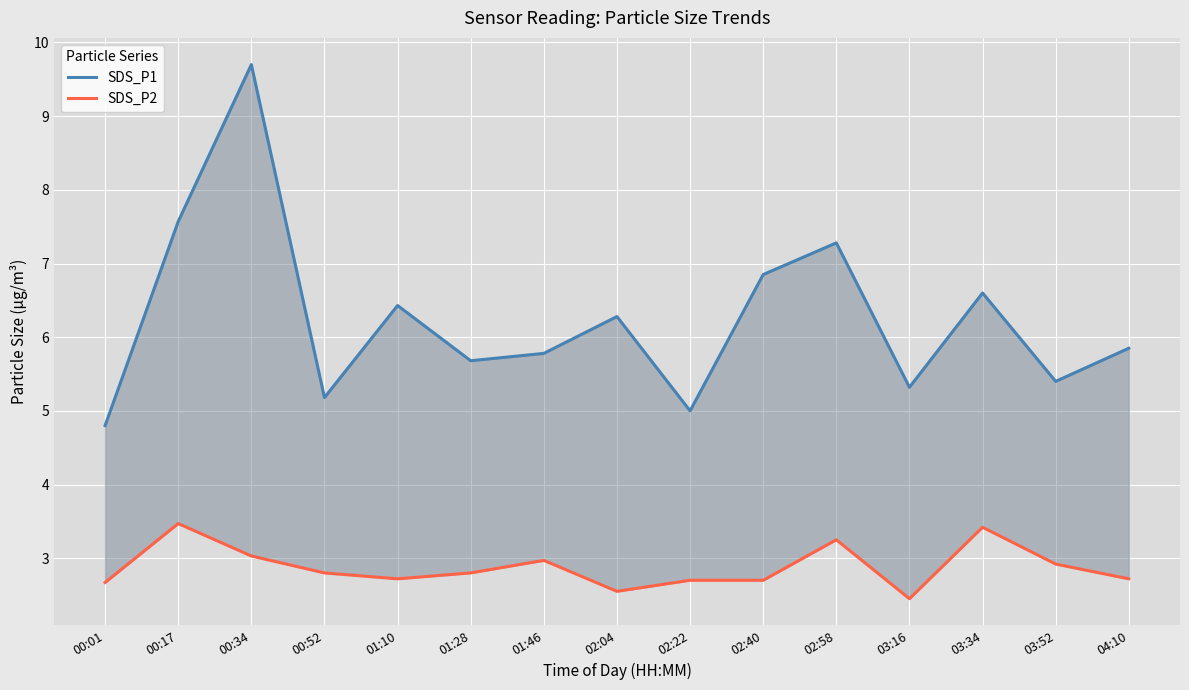

Which label corresponds to the smallest value in the chart?

03:16